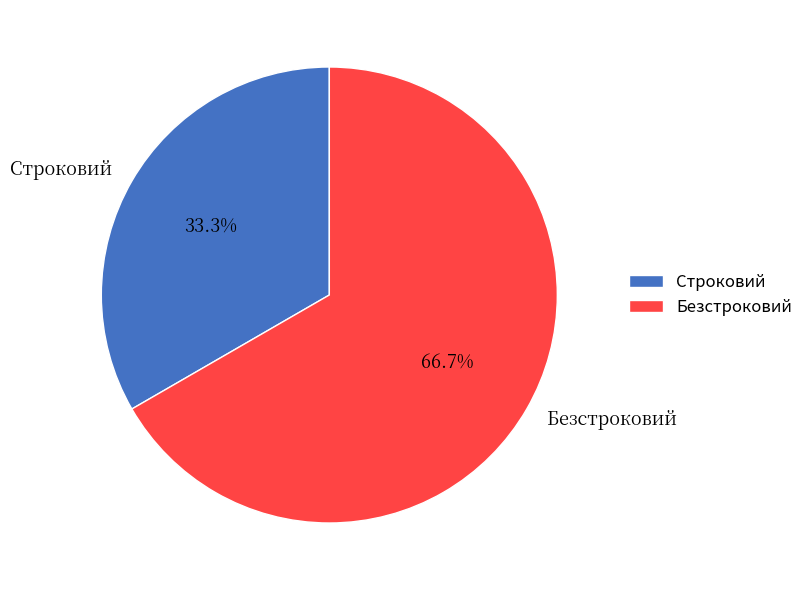

Which slice represents more than half of the pie?

Безстроковий